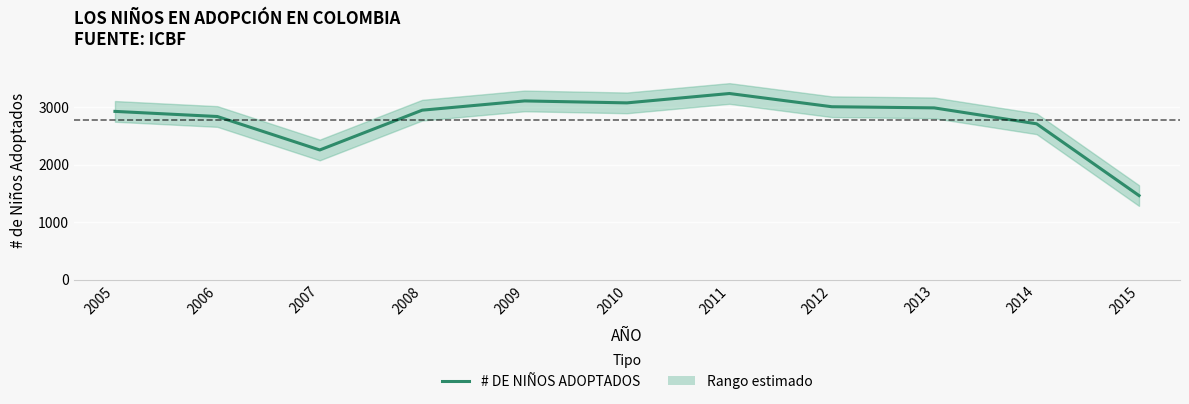

Reading left to right, transcribe all the data shown in this chart.

2005=2929	2006=2840	2007=2258	2008=2950	2009=3111	2010=3077	2011=3240	2012=3010	2013=2990	2014=2713	2015=1465